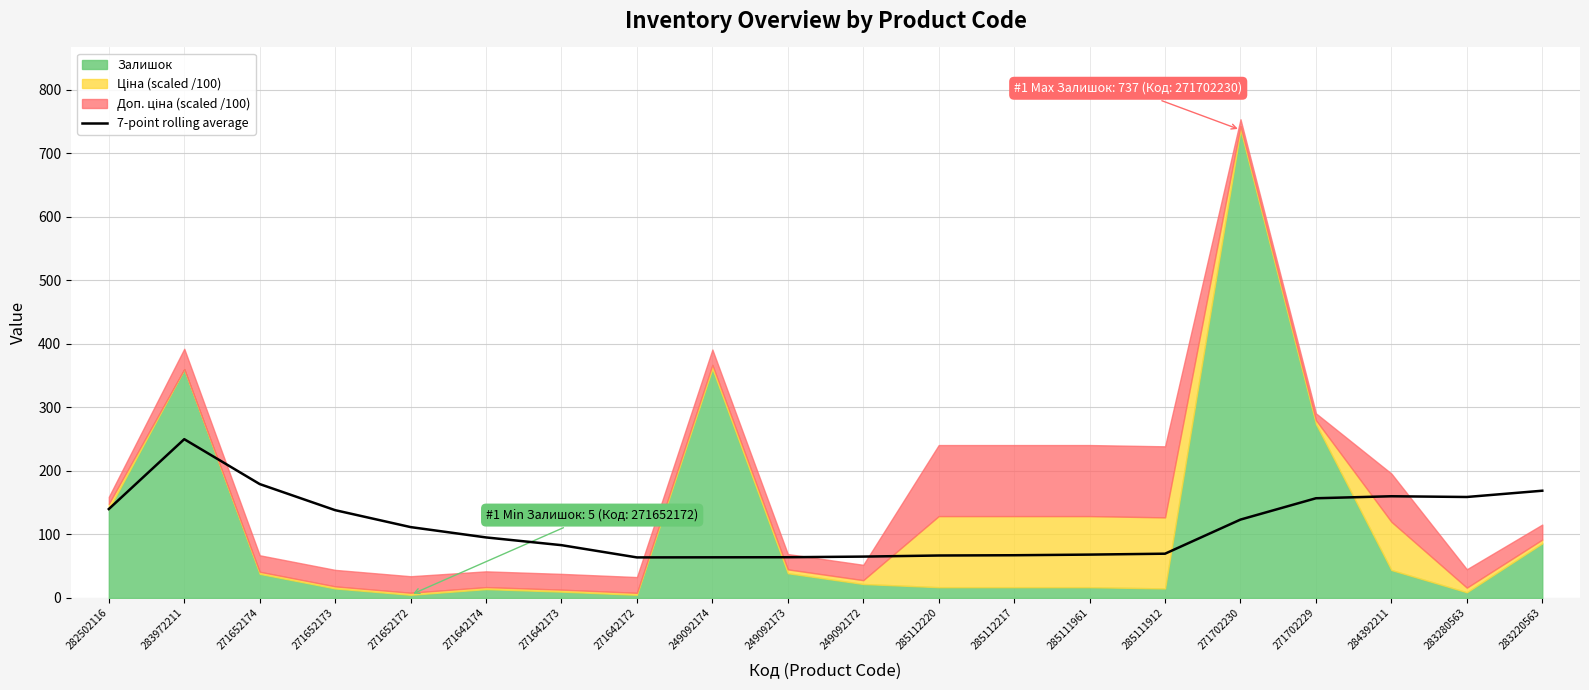

What position from the right is 285112217?

8